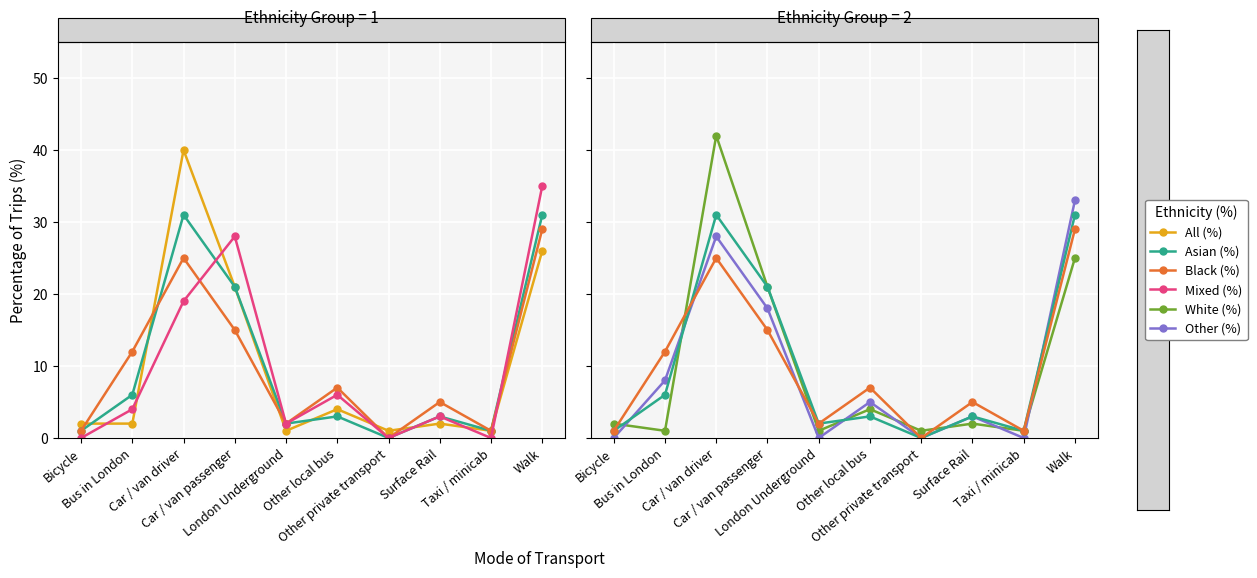

Rank the series at Walk from highest to lowest value.

Mixed (%), Other (%), Asian (%), Black (%), All (%), White (%)